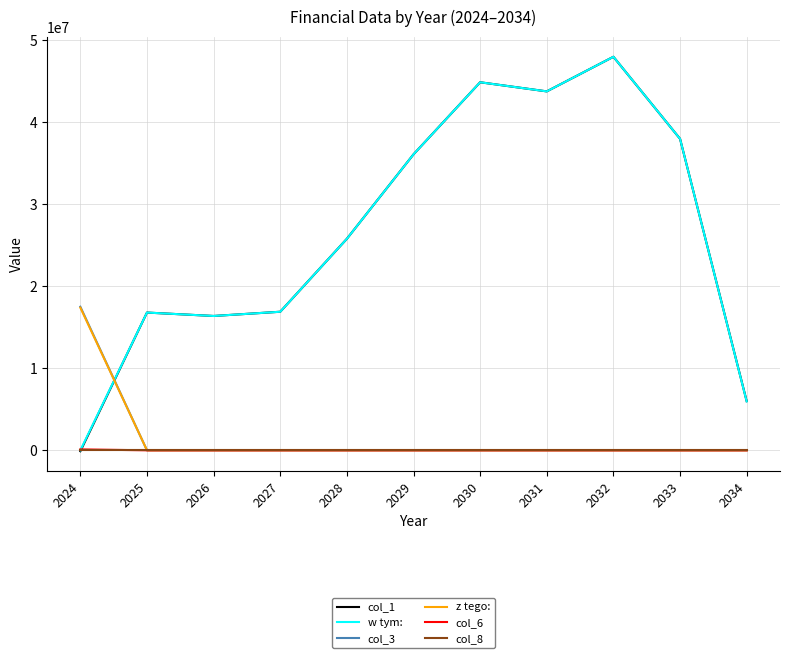

What is the total value across all series at 2026?

32776000.0